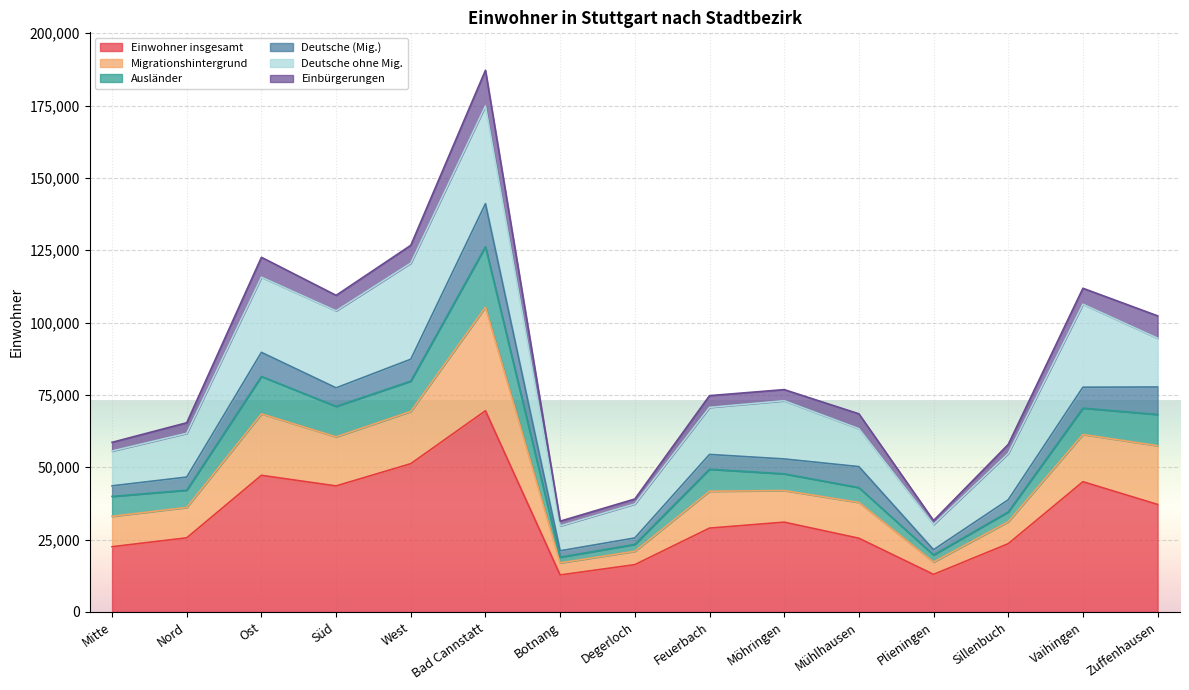

True or false: Einwohner insgesamt and Migrationshintergrund intersect in this chart.

False